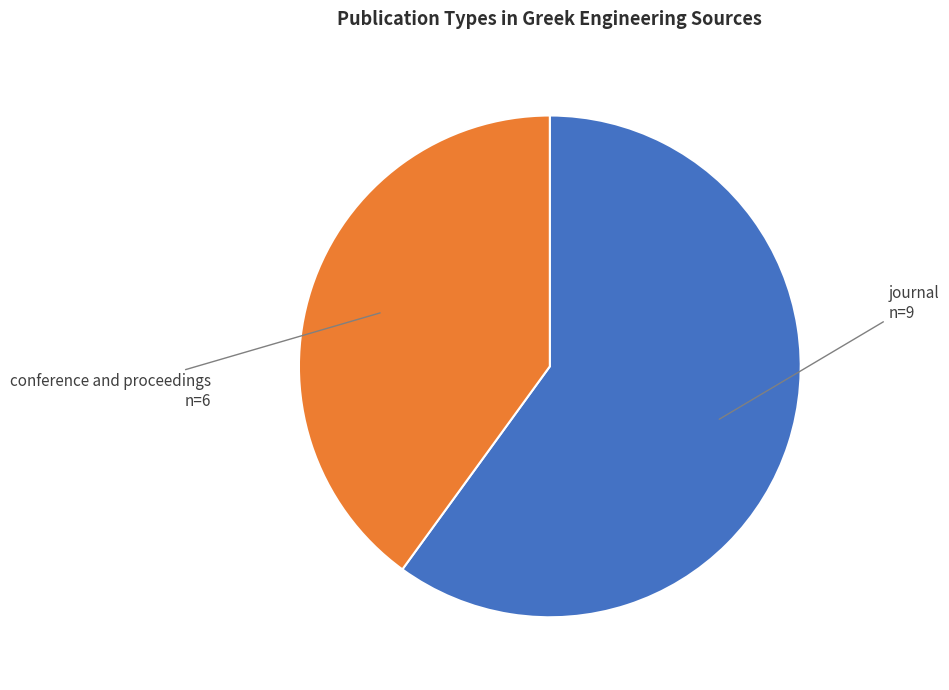

Count the number of slices in the pie.

2